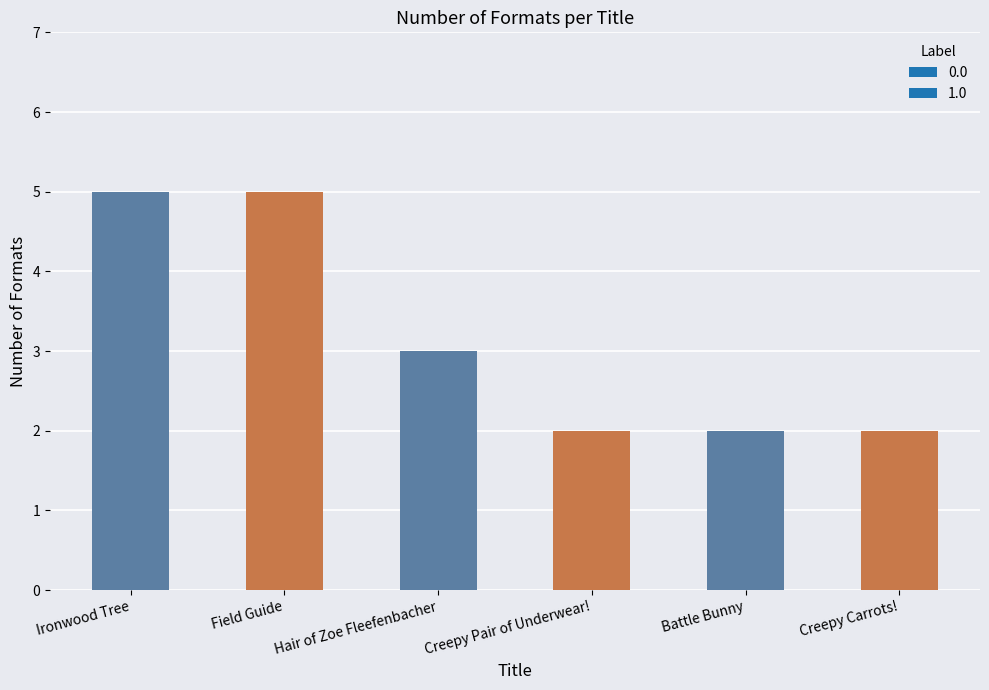

Reading left to right, transcribe all the data shown in this chart.

Ironwood Tree=5	Field Guide=5	Hair of Zoe Fleefenbacher=3	Creepy Pair of Underwear!=2	Battle Bunny=2	Creepy Carrots!=2